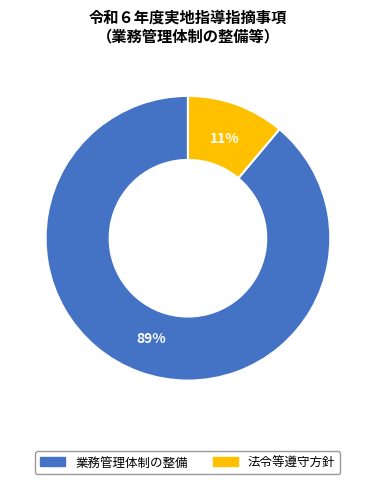

Combined, do 法令等遵守方針 and 業務管理体制の整備 account for over 50%?

Yes